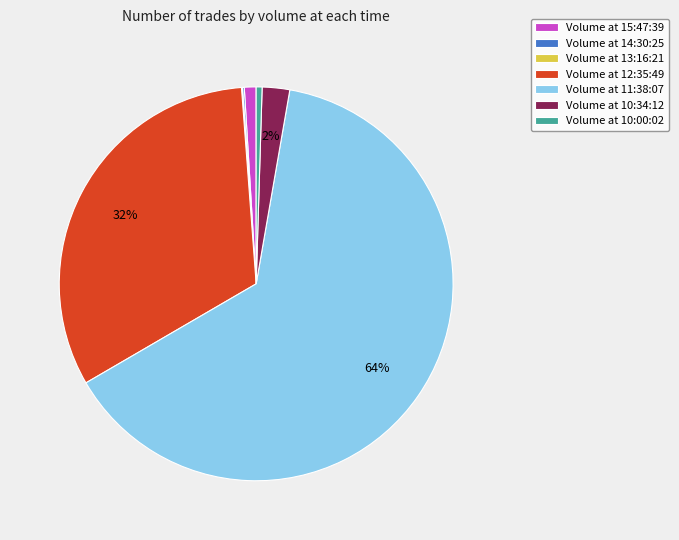

Do Volume at 15:47:39 and Volume at 11:38:07 together represent more than half of the pie?

Yes